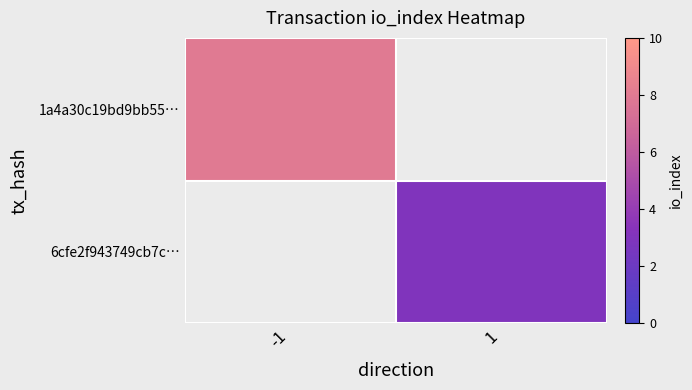

At how many categories does at least one series exceed 4?

1